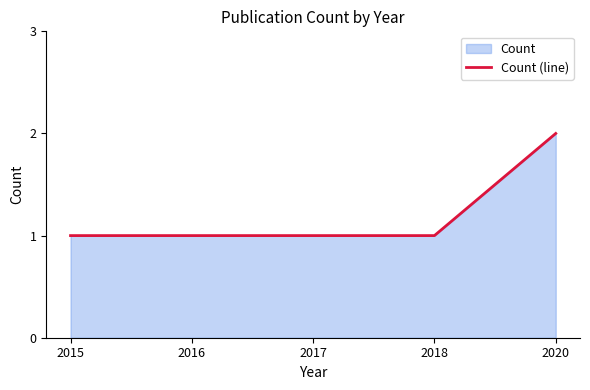

What is the difference between the maximum and minimum values?

1